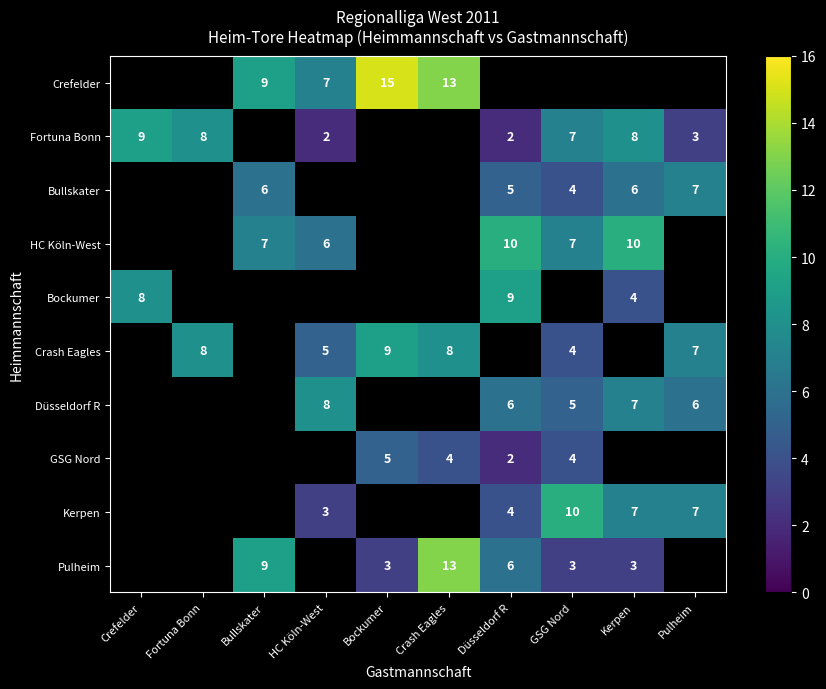

The value of GSG Nord at Düsseldorf R is 2. True or false?

True